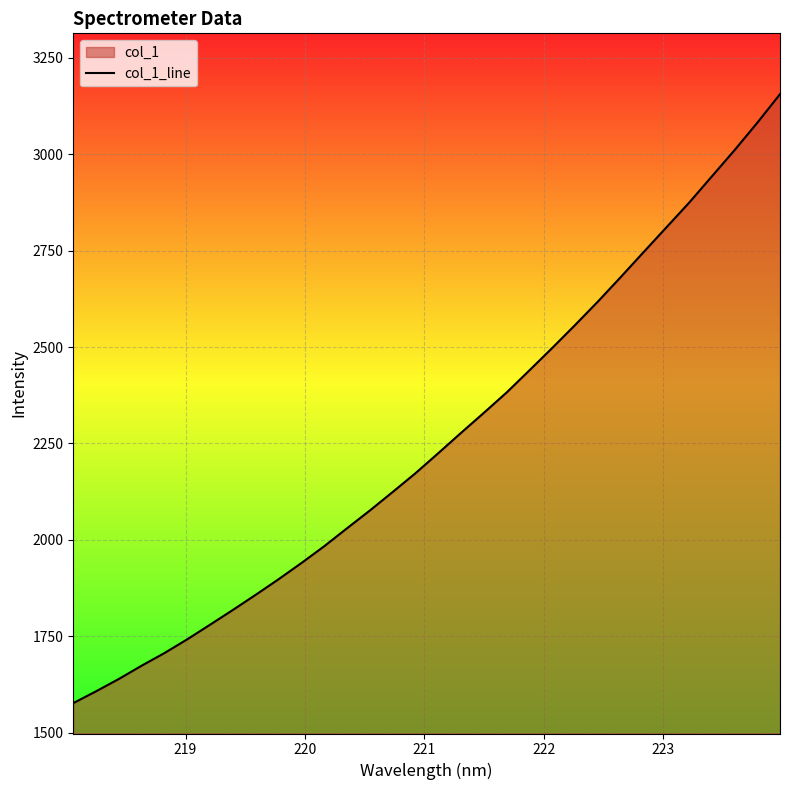

What is the difference between the maximum and minimum values?

1579.2